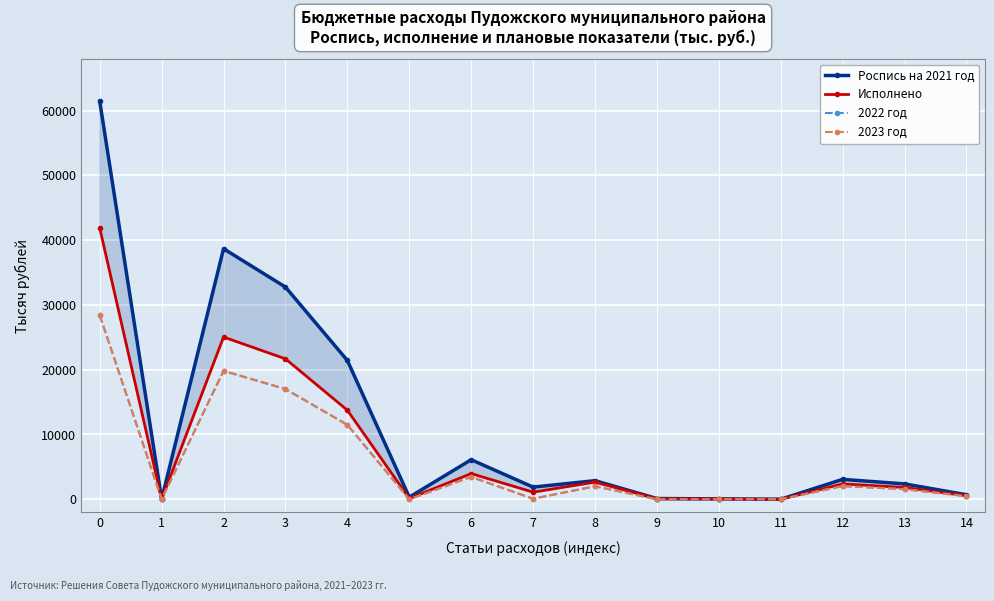

Reading right to left, transcribe all the data shown in this chart.

Роспись на 2021 год: 14=700.5	13=2370.0	12=3070.5	11=1.1	10=56.6	9=108.2	8=2870.7	7=1873.0	6=6102.7	5=321.2	4=21422.8	3=32756.3	2=38678.7	1=15.0	0=61441.6
Исполнено: 14=548.3	13=1815.8	12=2364.1	11=1.1	10=43.5	9=72.9	8=2642.9	7=1096.0	6=3963.3	5=116.1	4=13742.4	3=21678.3	2=25045.7	1=0.0	0=41859.1
2022 год: 14=471.0	13=1558.0	12=2029.0	11=0.0	10=0.0	9=0.0	8=2000.0	7=77.3	6=3447.0	5=0.0	4=11490.0	3=17014.3	2=19815.3	1=0.0	0=28410.0
2023 год: 14=471.0	13=1558.0	12=2029.0	11=0.0	10=0.0	9=0.0	8=2000.0	7=77.3	6=3447.0	5=0.0	4=11490.0	3=17014.3	2=19823.3	1=0.0	0=28395.6